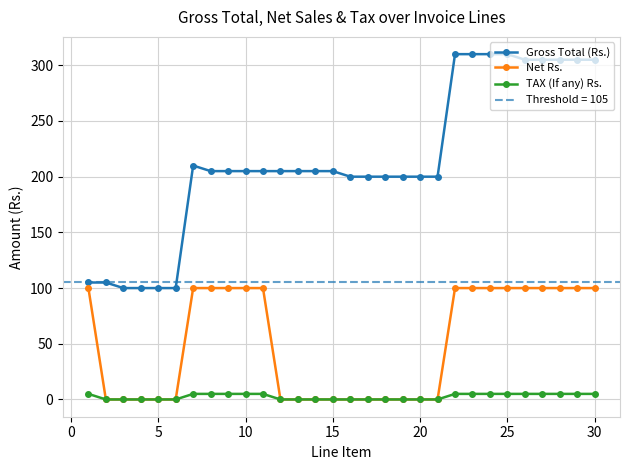

Is it true that Gross Total (Rs.) equals 158 at 5?

False